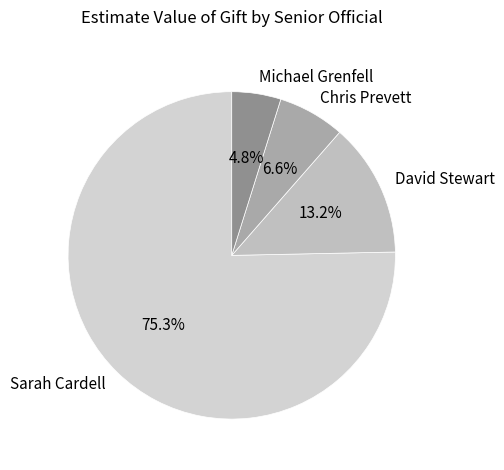

To the nearest percent, what percentage of the pie is Sarah Cardell?

75%